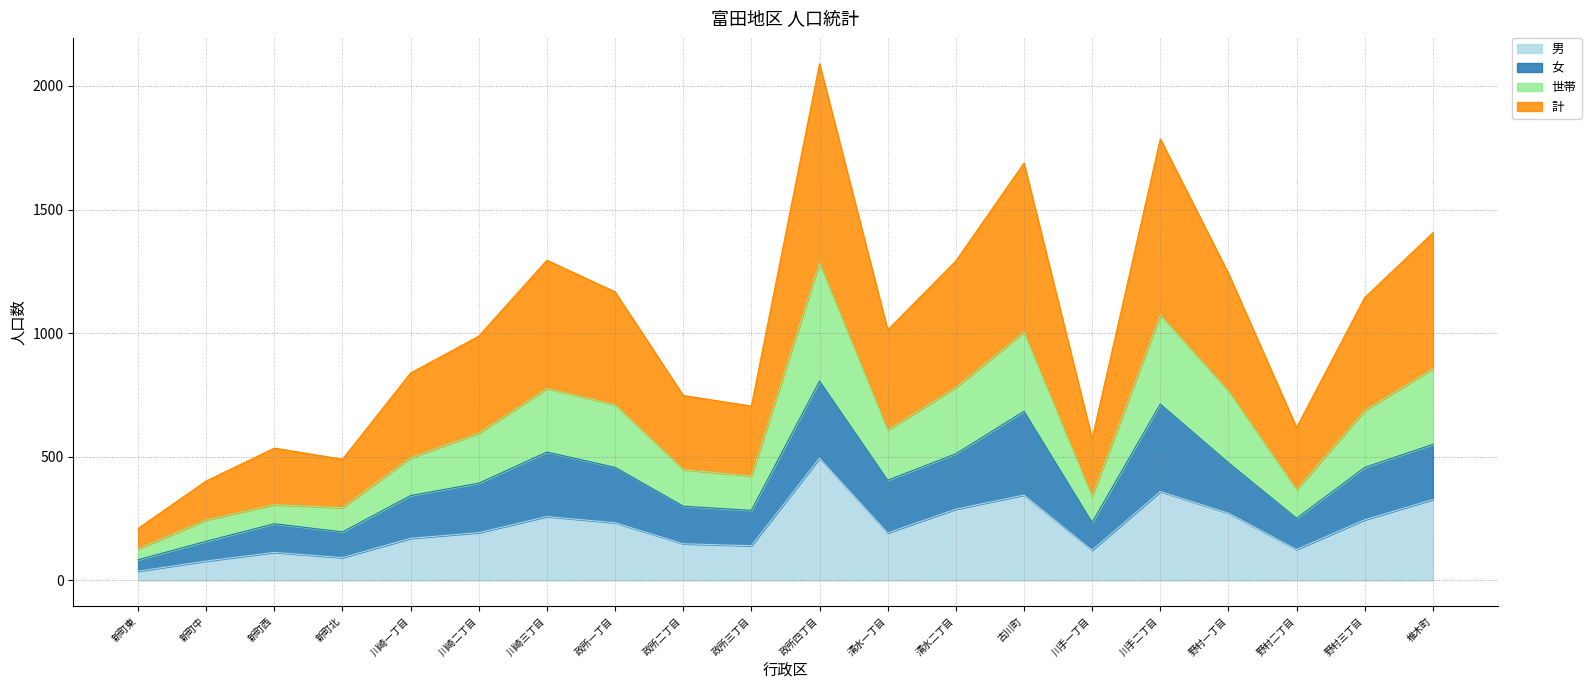

What is the maximum value for 男?

494